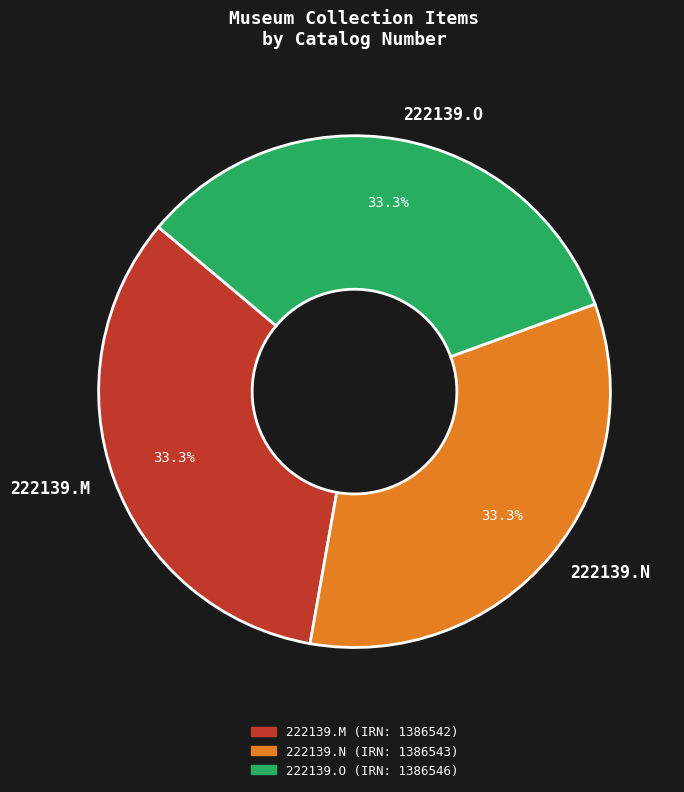

What is the ratio of the value at 222139.N to the value at 222139.O?

1.0